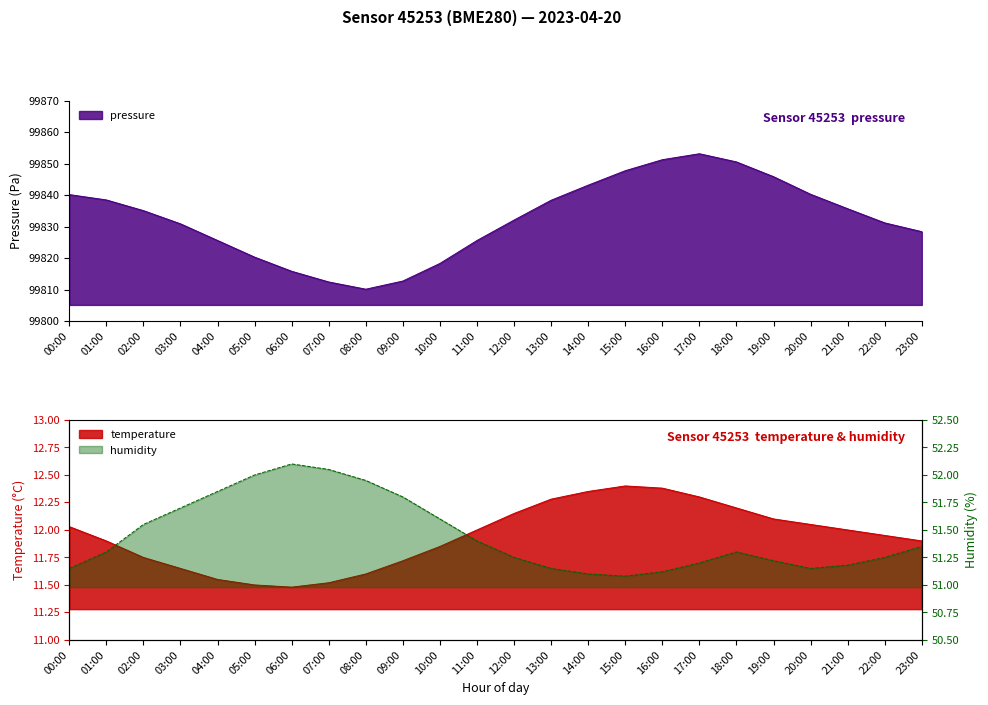

True or false: temperature and humidity intersect in this chart.

False